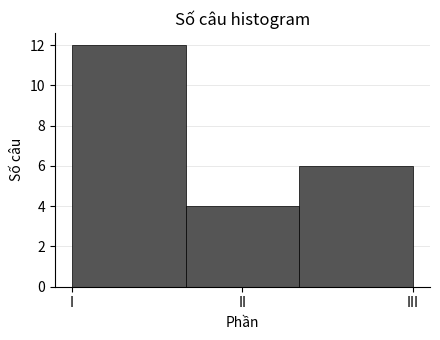

Reading left to right, extract all data points from this chart.

I=12	II=4	III=6